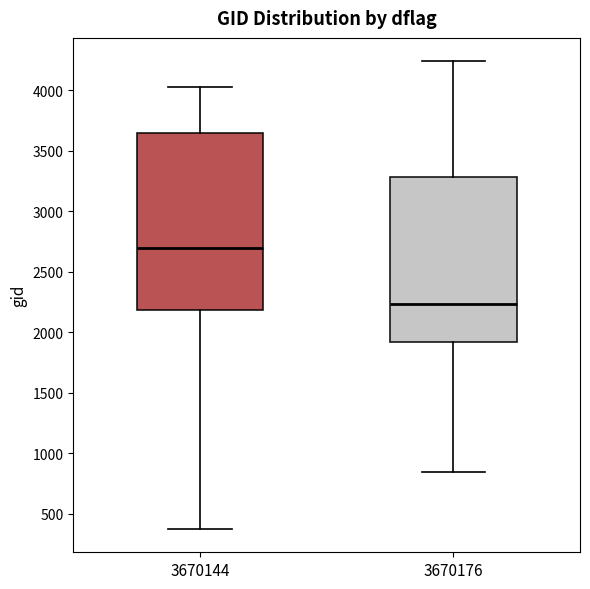

Which box's median line is the lowest?

3670176